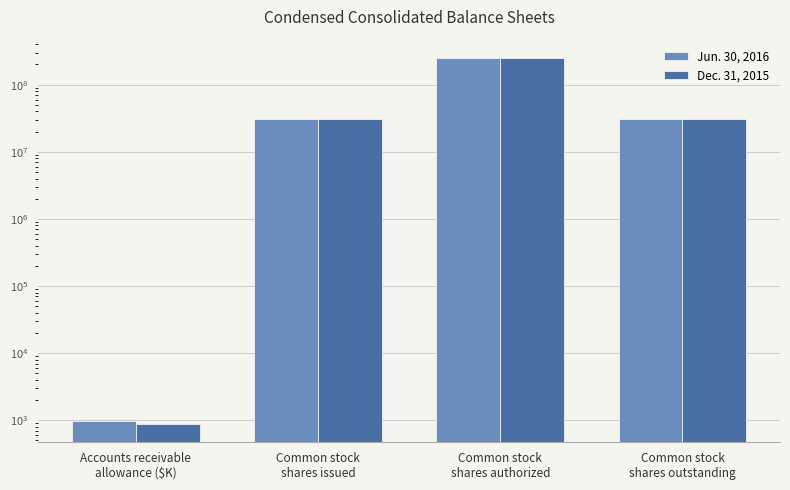

Reading left to right, what are all the values shown in this chart?

Jun. 30, 2016: Accounts receivable
allowance ($K)=989	Common stock
shares issued=30385437	Common stock
shares authorized=250000000	Common stock
shares outstanding=30385437
Dec. 31, 2015: Accounts receivable
allowance ($K)=881	Common stock
shares issued=30364501	Common stock
shares authorized=250000000	Common stock
shares outstanding=30364501